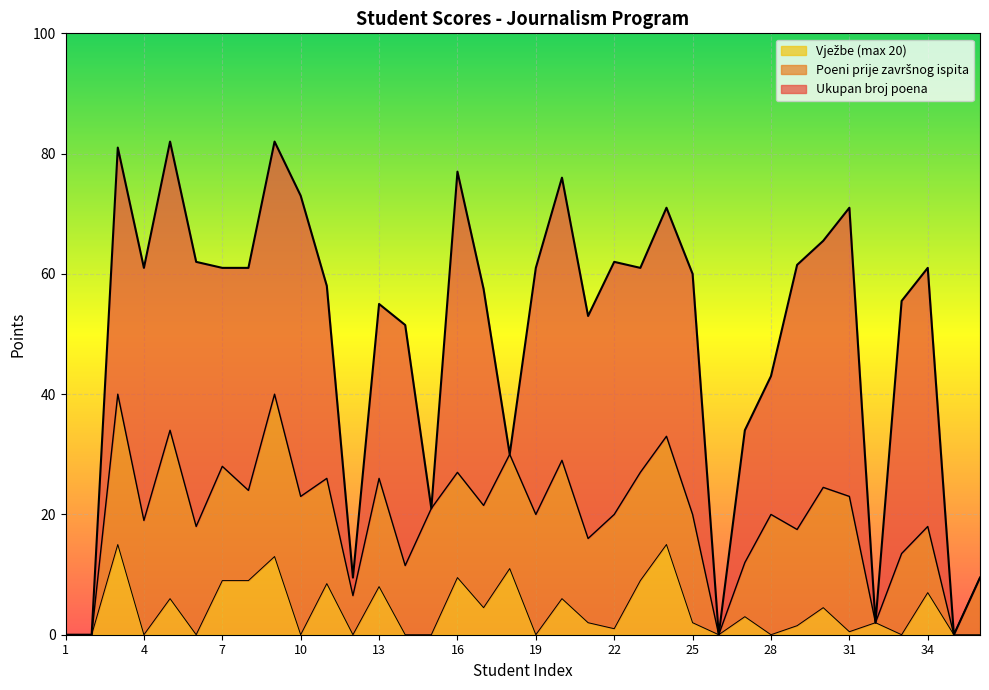

Between 24 and 21, which is larger?

24